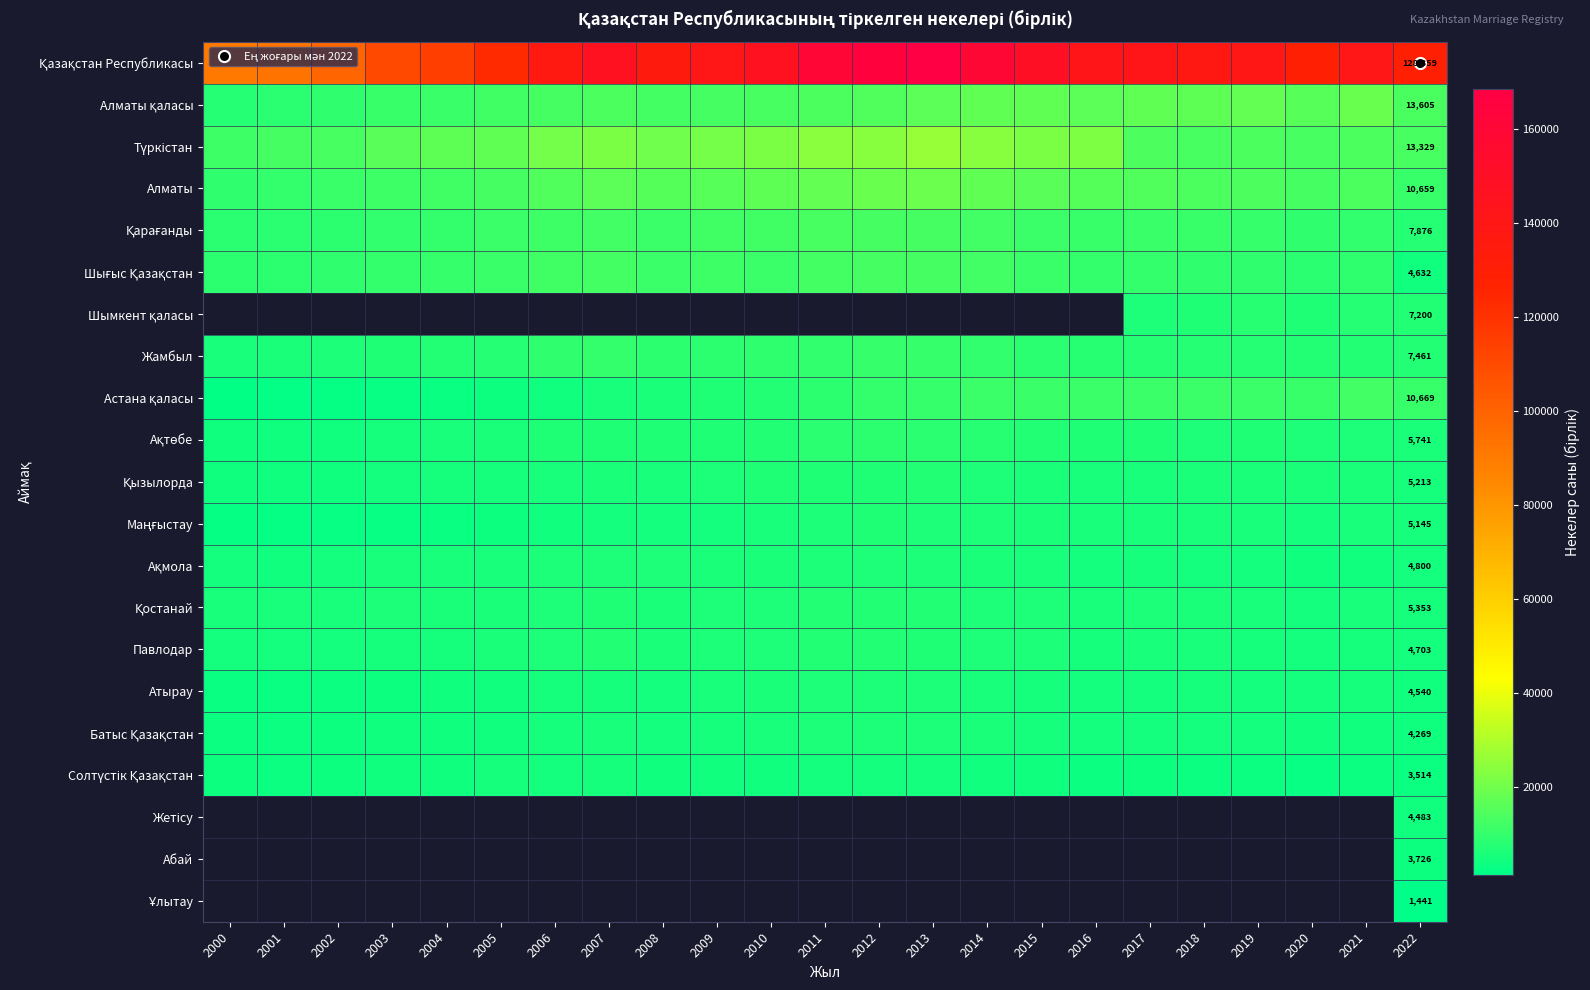

What is the difference between the highest and lowest values at 2006?

132818.0